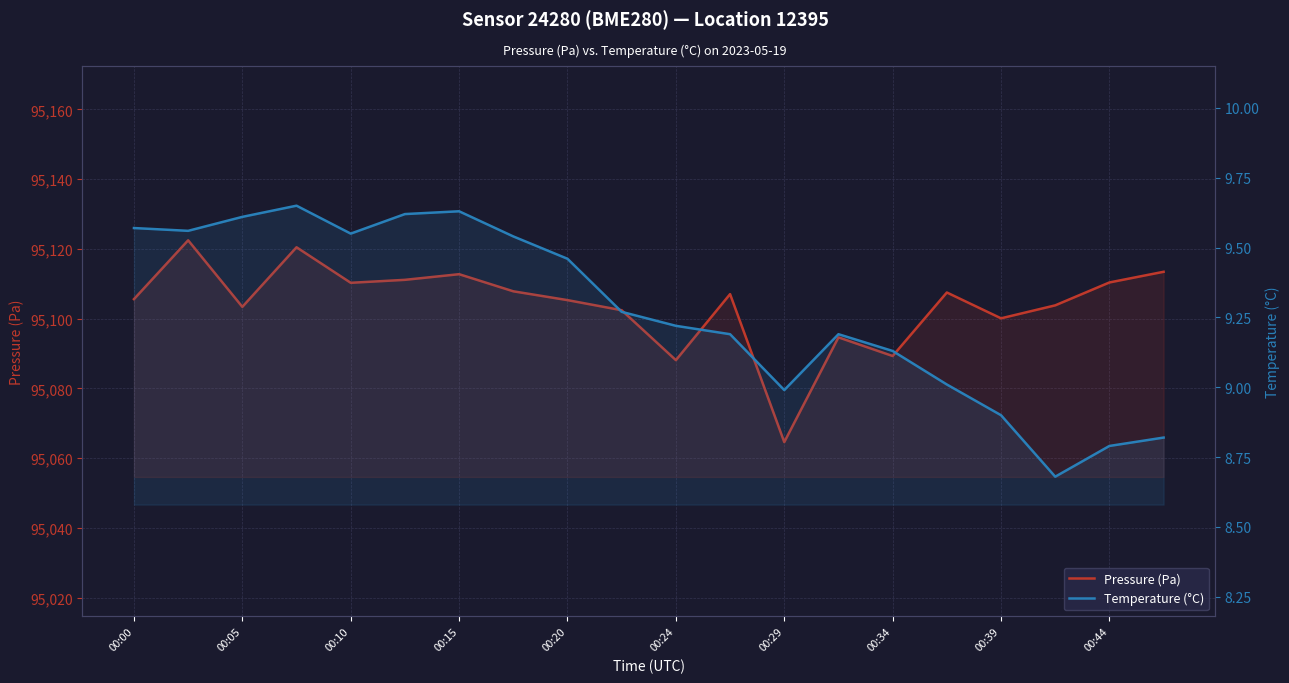

Which series changed the most between 00:24 and 14?

Pressure (Pa)